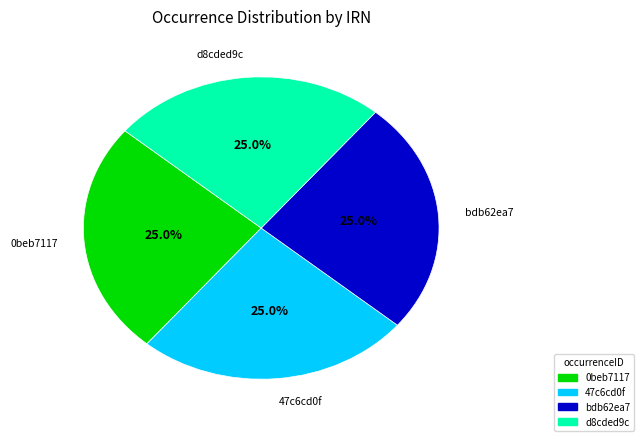

Is there a majority slice in this chart?

No